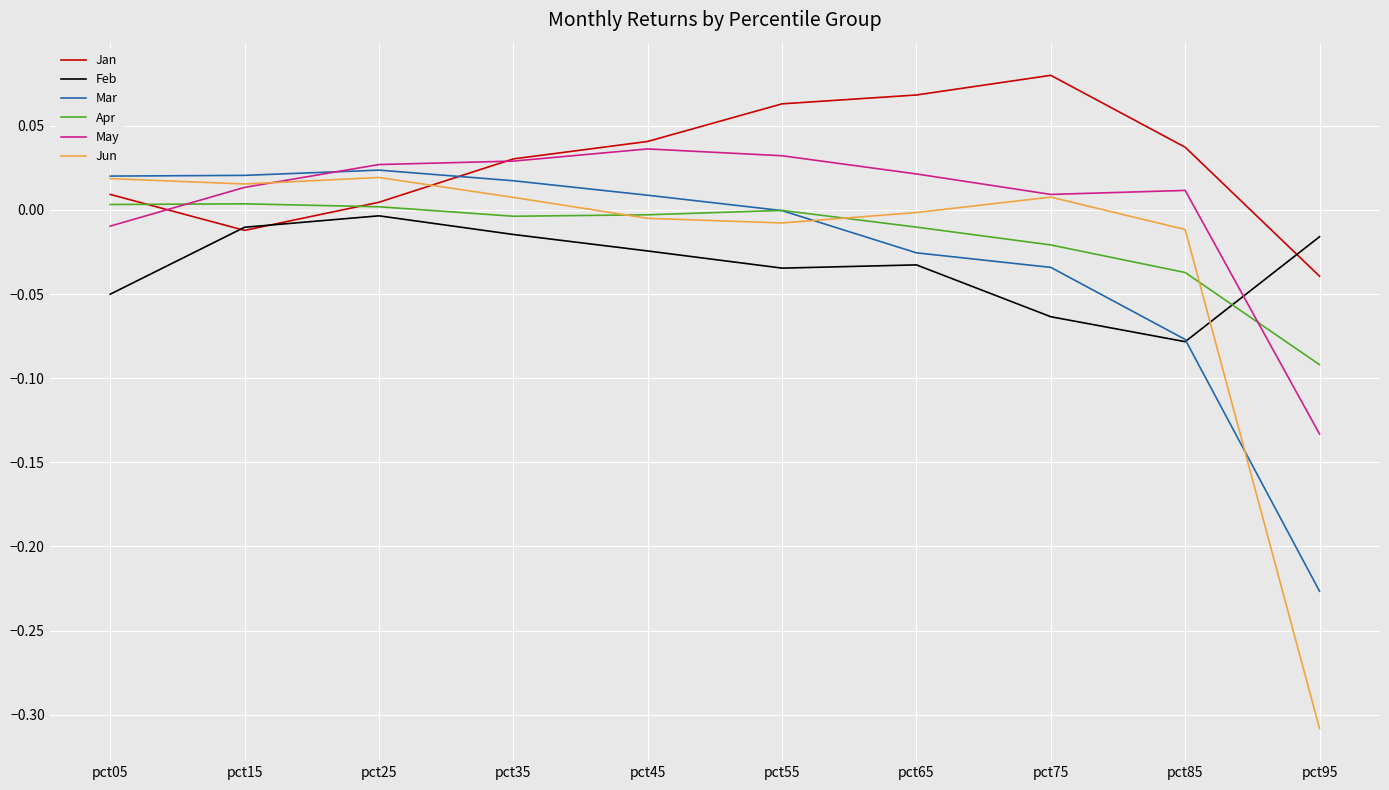

Which series has the largest total across all categories?

Jan